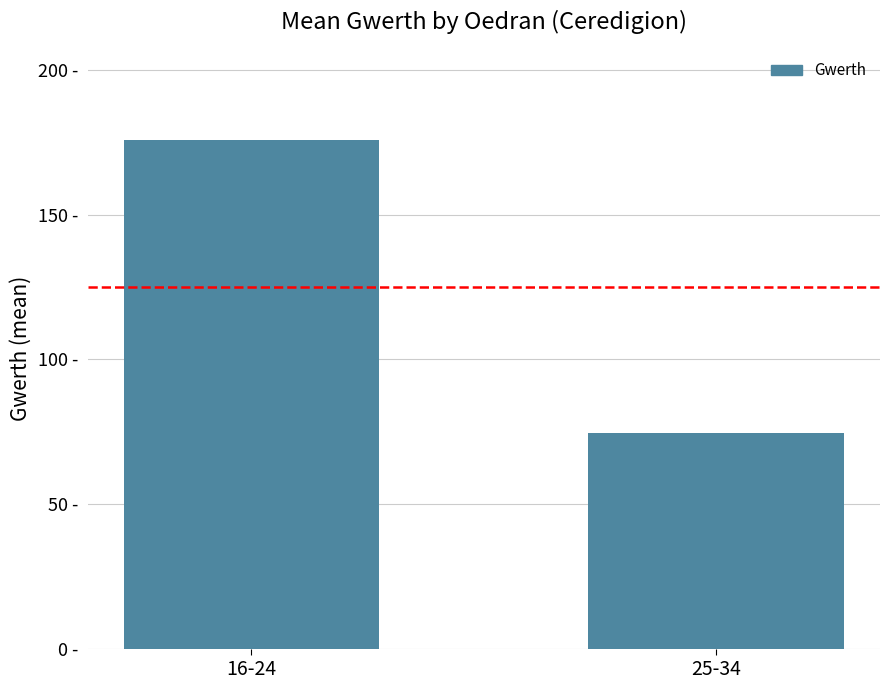

Reading left to right, transcribe all the data shown in this chart.

16-24=175.8	25-34=74.7